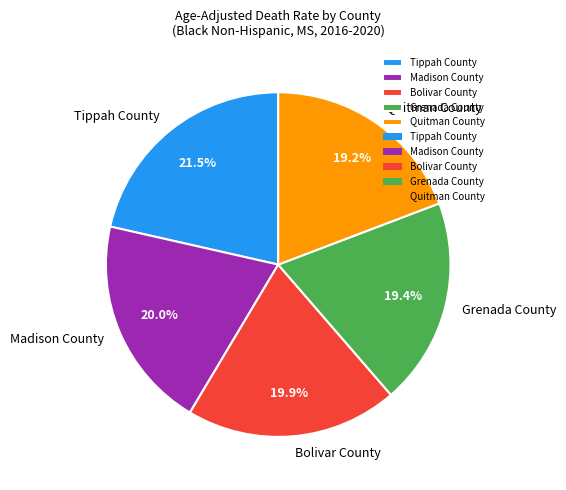

What percentage do Grenada County and Quitman County together represent?

38.6%